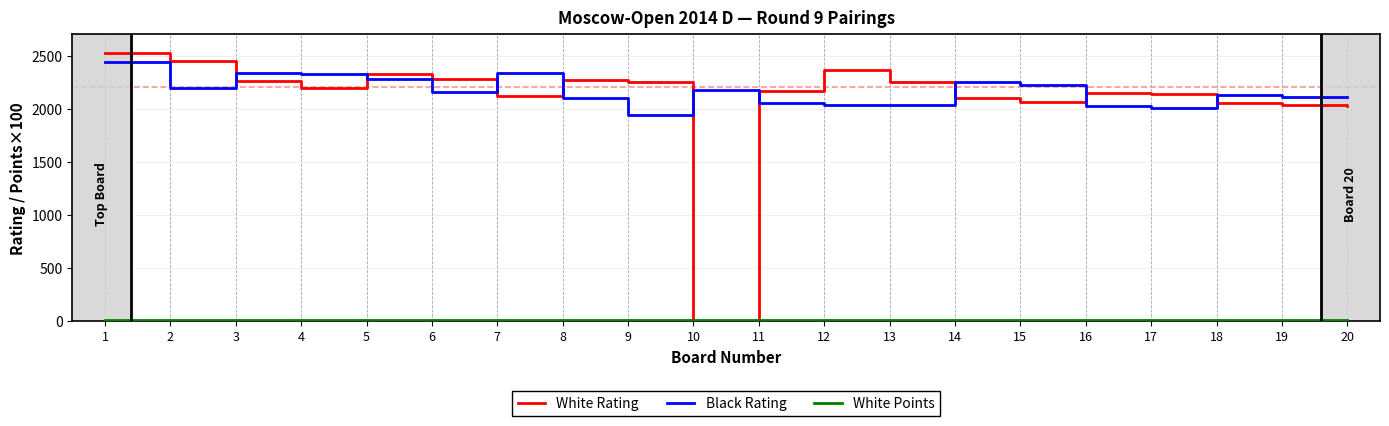

At which category is the sum across all series the highest?

1